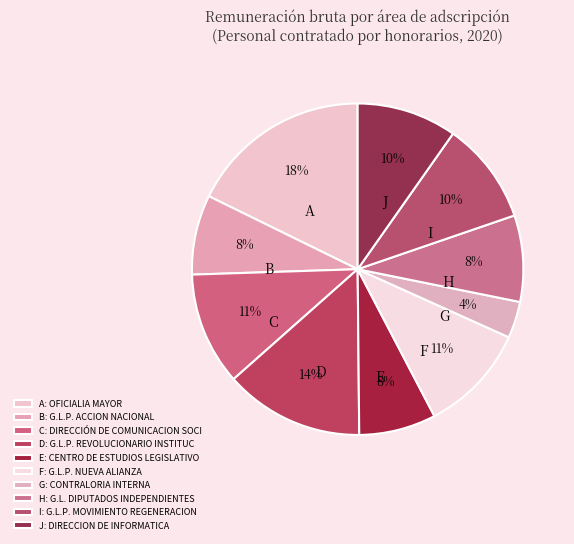

To the nearest percent, what percentage of the pie is B?

8%